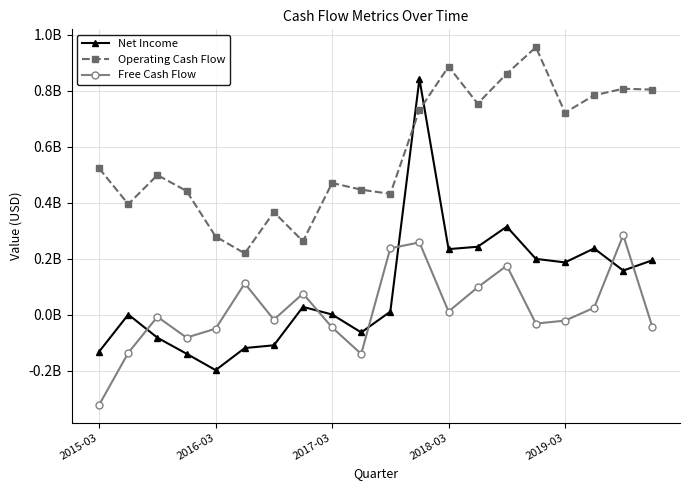

Is this an area chart (filled region under the line)?

No